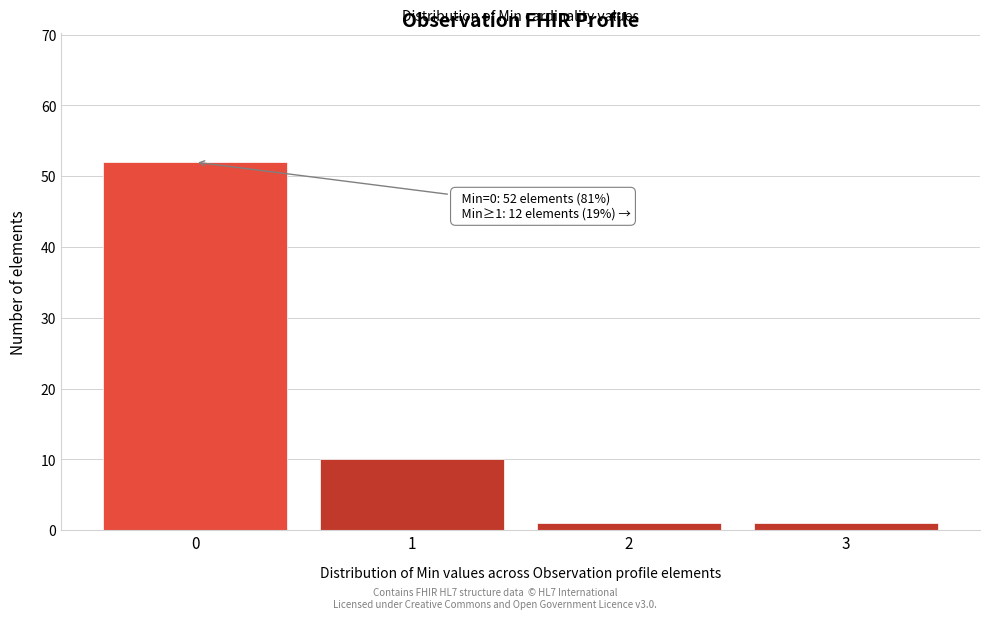

Which range on the x-axis has the tallest bar?

-0.5 to 0.5